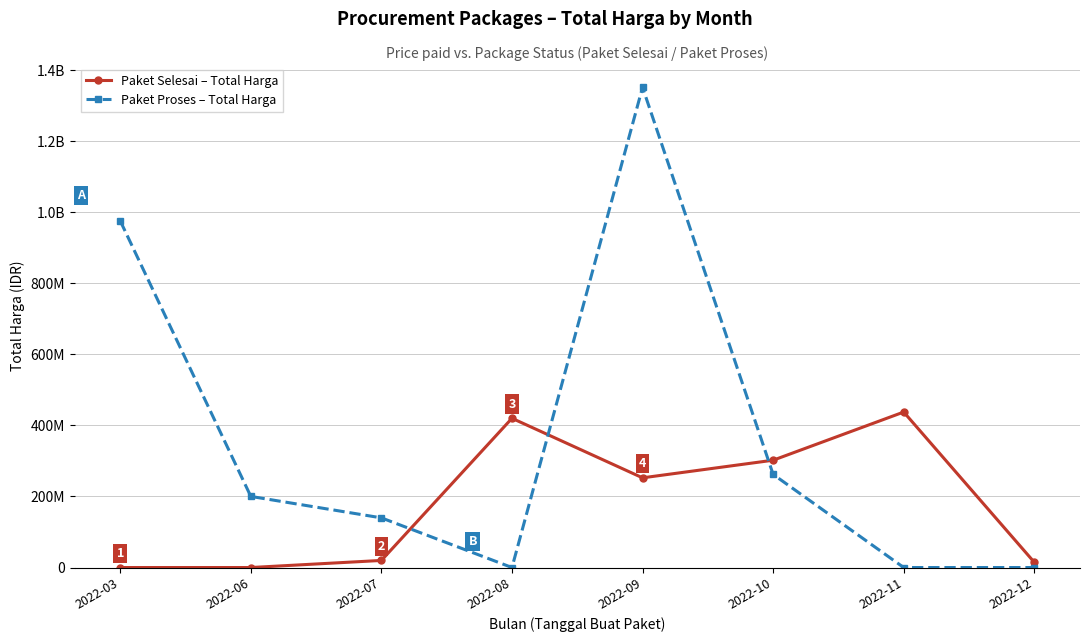

The Paket Proses – Total Harga series shows 262118150 at 2022-10. True or false?

True